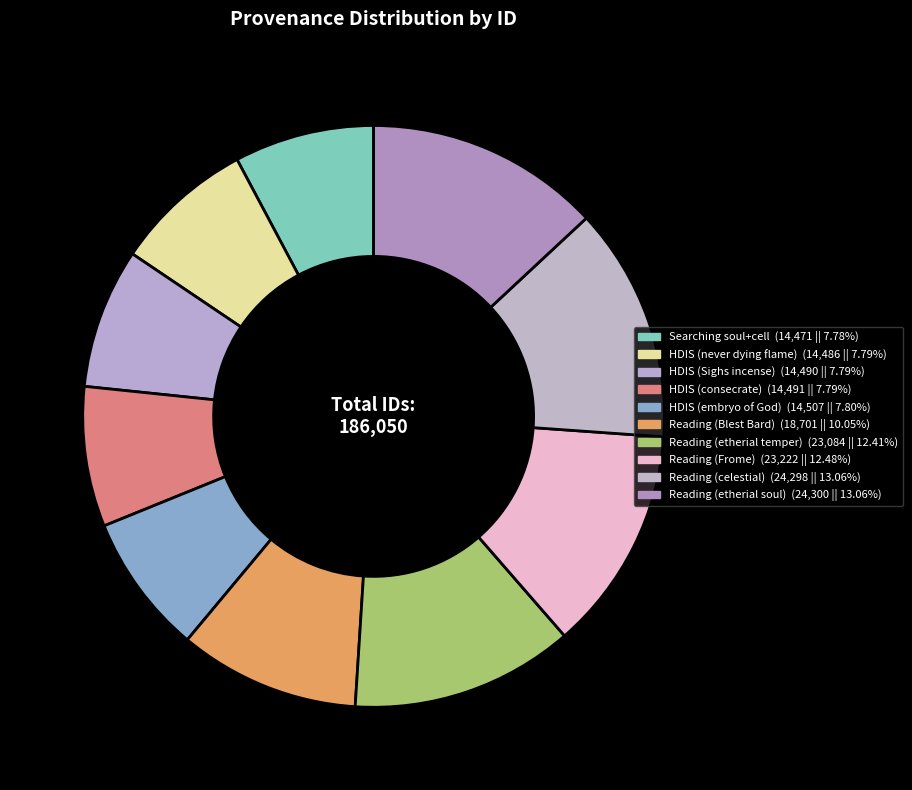

How many segments does this pie chart have?

10